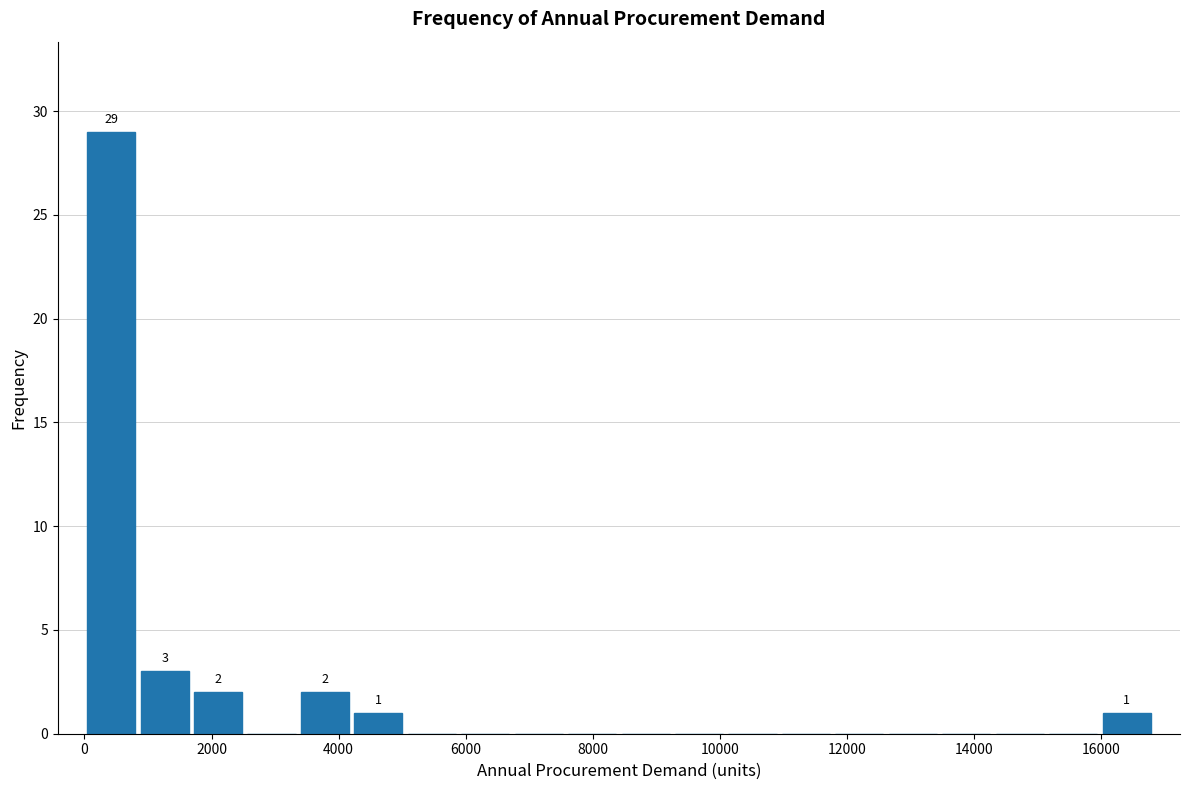

Which range on the x-axis has the tallest bar?

0 to 800